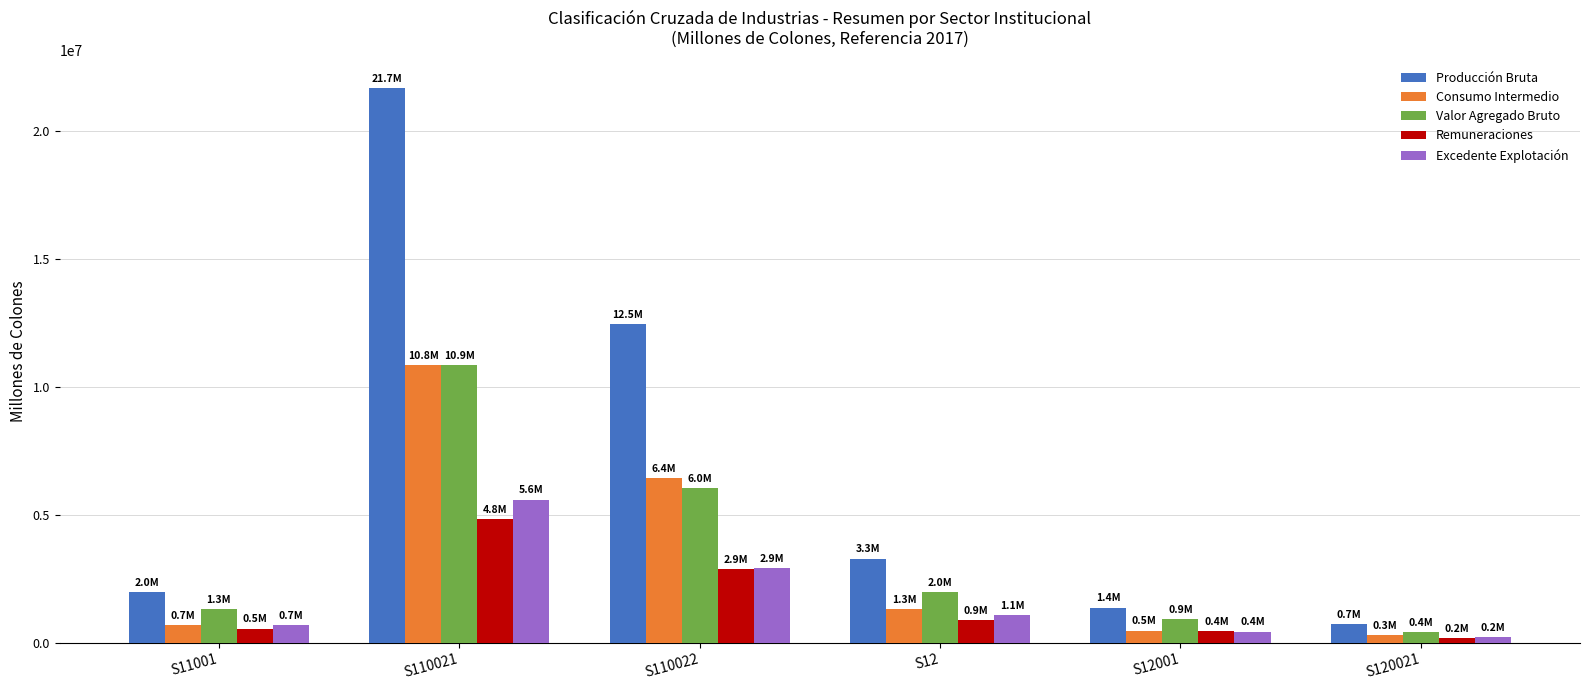

How many bars are there in total?

30